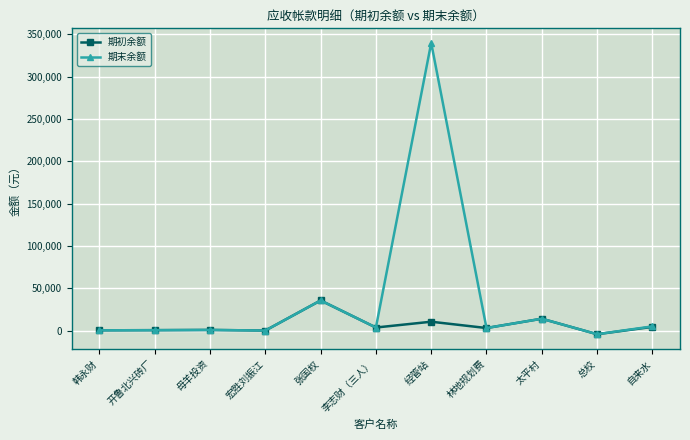

At which label does 期末余额 reach its minimum?

总校